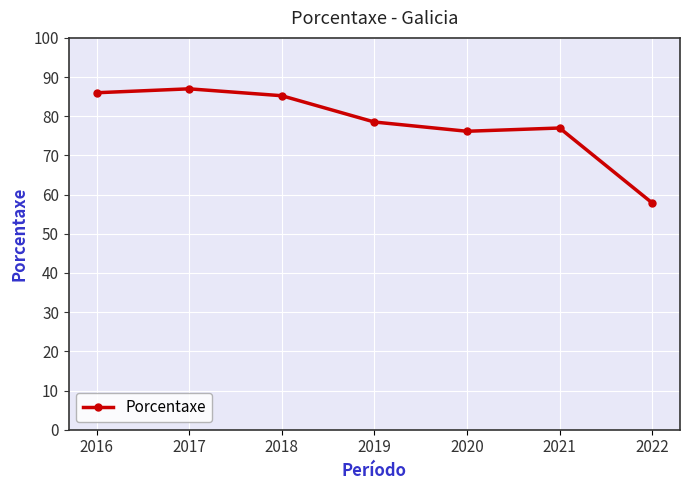

What is the difference between the values at 2021 and 2017?

10.0